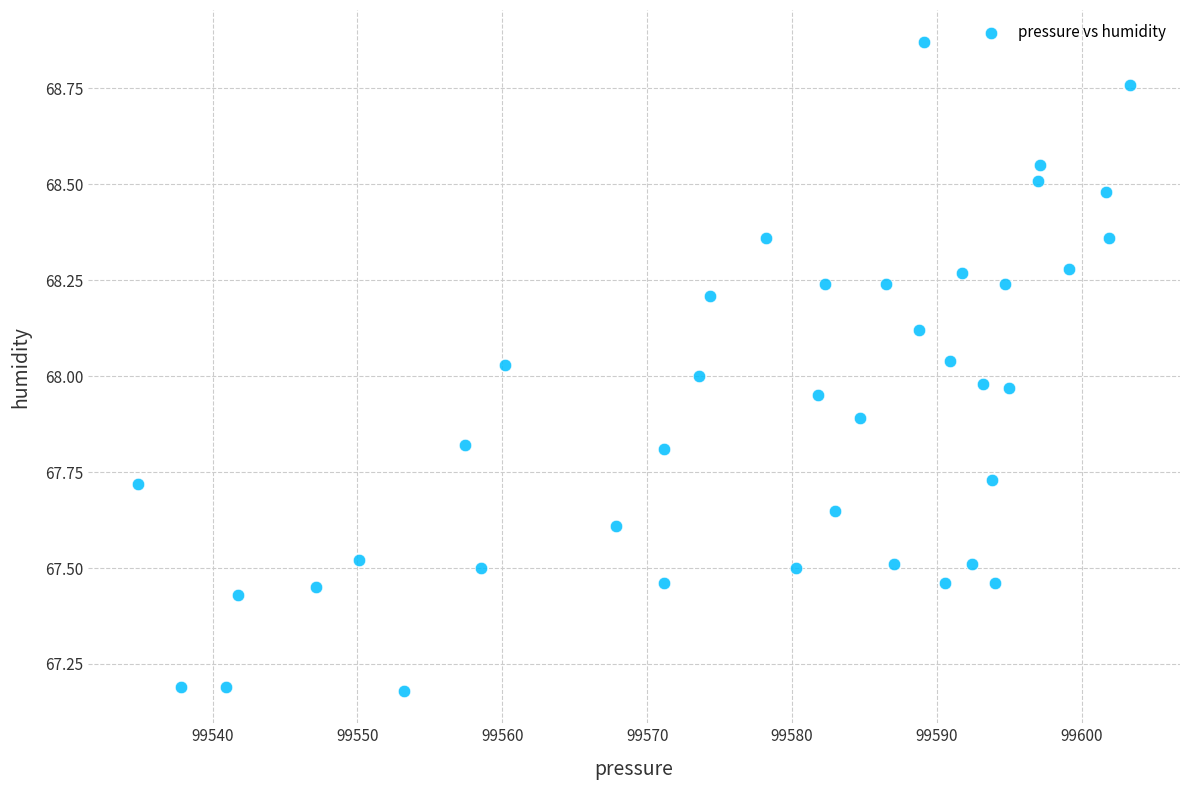

What is the range of Y values (max minus min)?

1.7